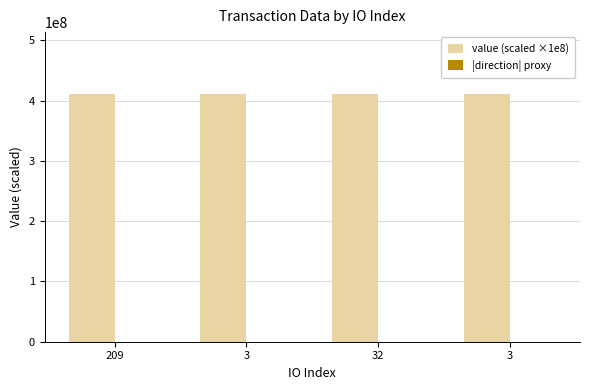

How many series are shown in this chart?

2